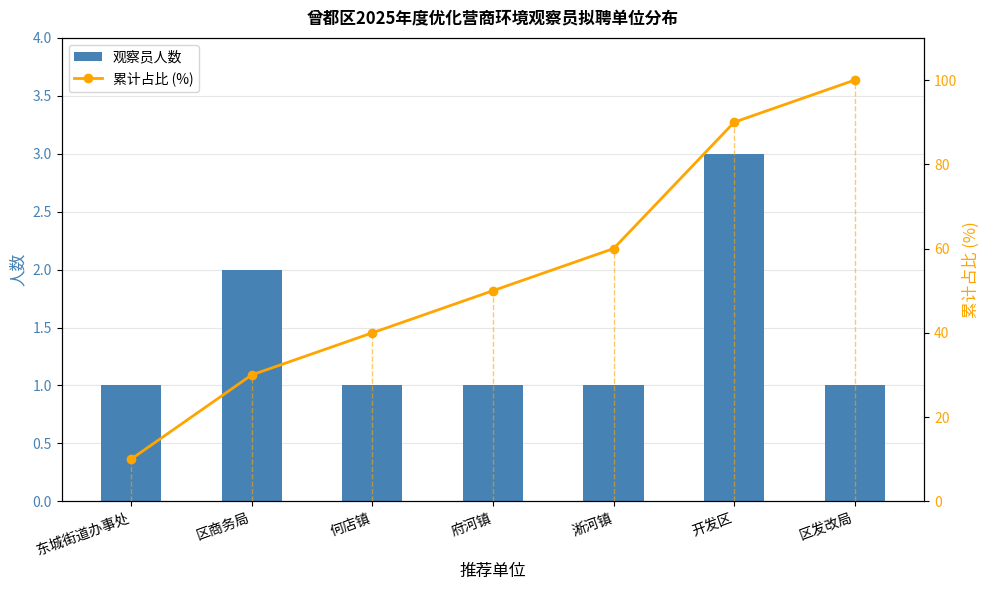

At which category is the sum across all series the highest?

区发改局